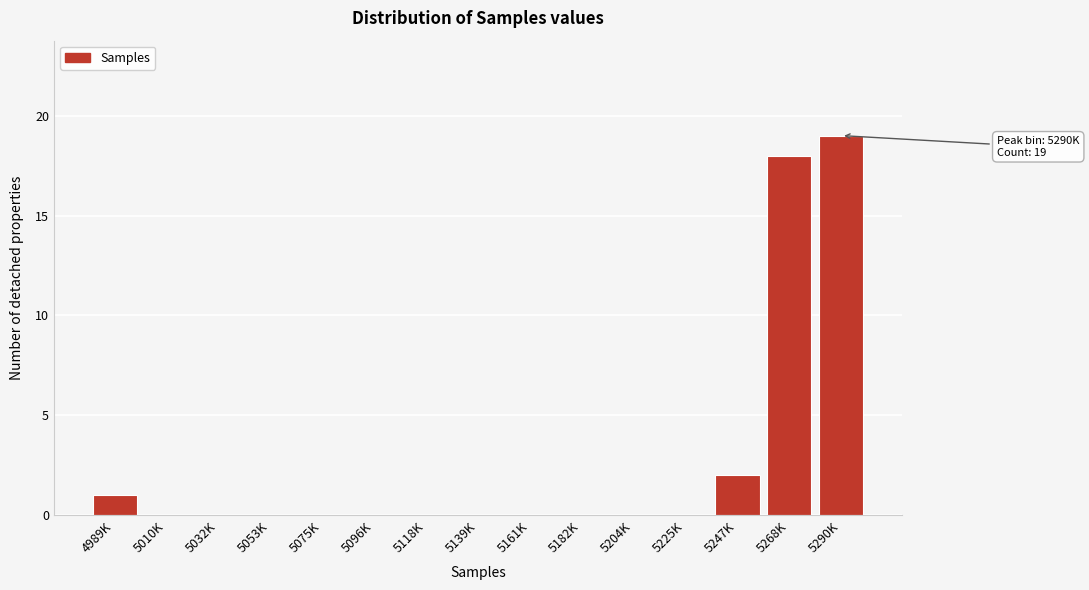

Reading right to left, list all the values displayed in this chart.

5290K=19	5268K=18	5247K=2	5225K=0	5204K=0	5182K=0	5161K=0	5139K=0	5118K=0	5096K=0	5075K=0	5053K=0	5032K=0	5010K=0	4989K=1